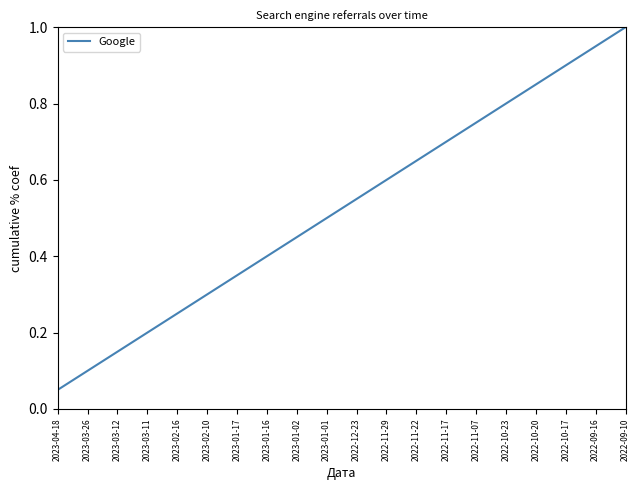

What is the maximum value shown in the chart?

1.0